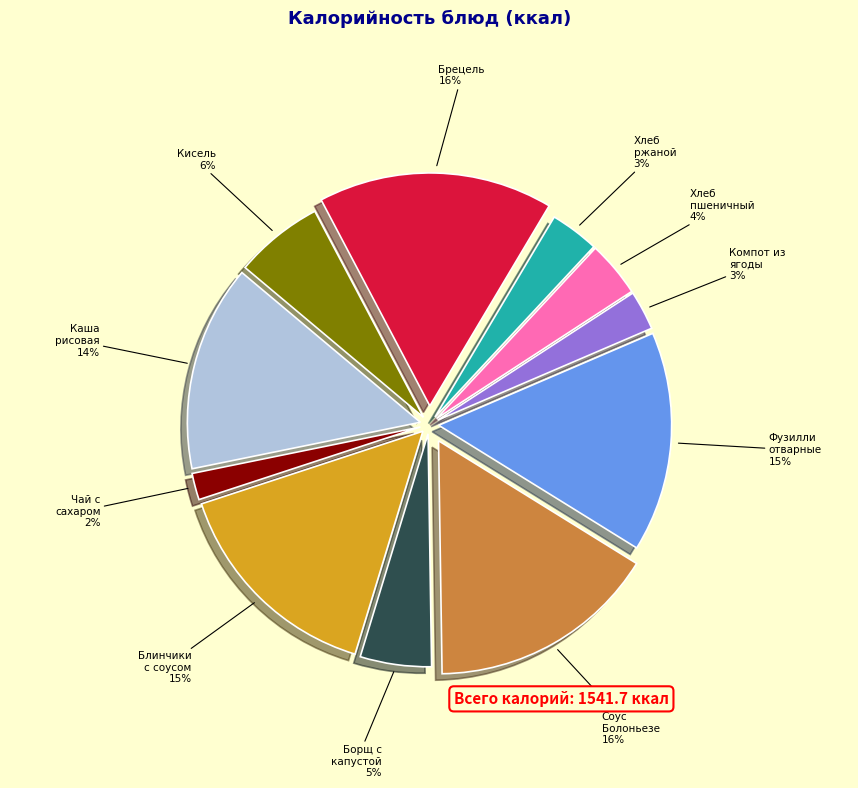

To the nearest percent, what is the average slice percentage?

9%